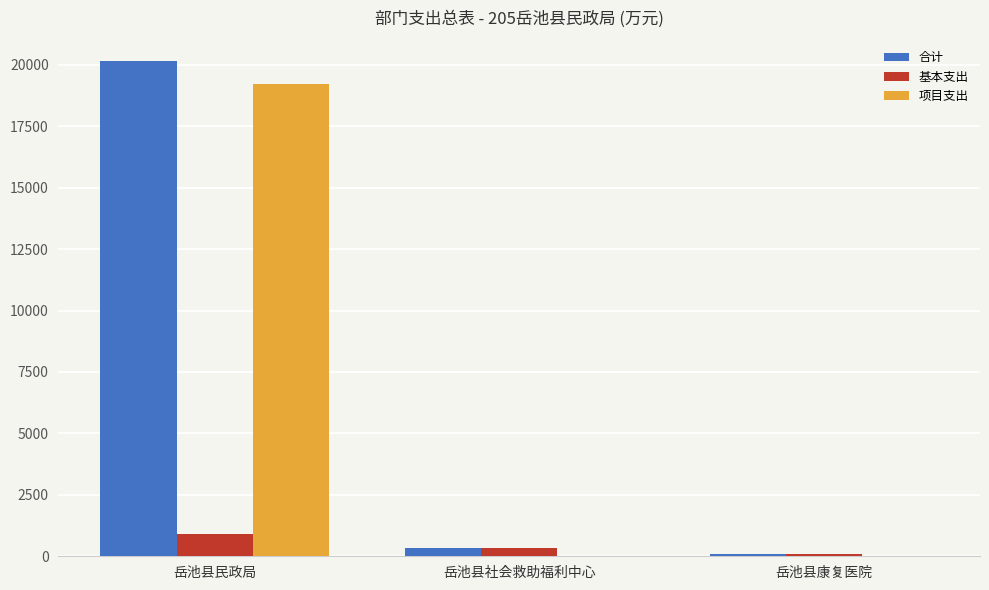

What is the highest value of the 基本支出 series?

925.3